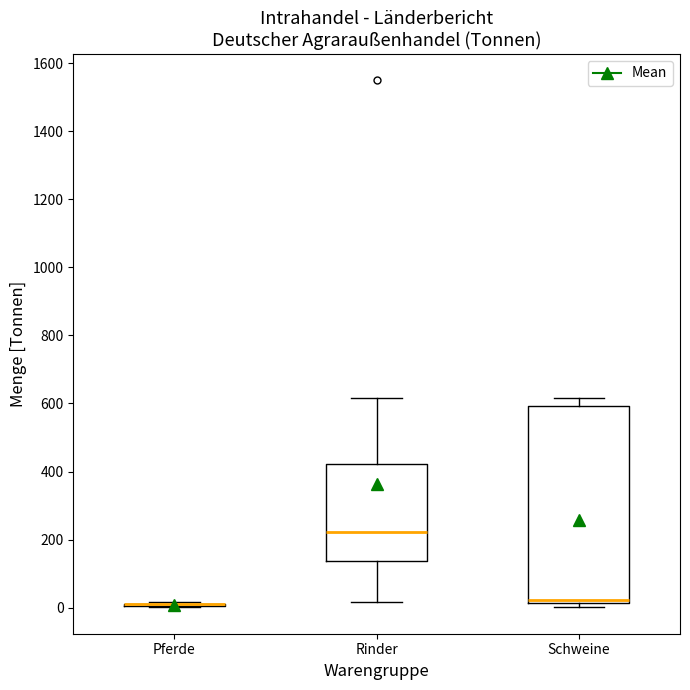

Reading left to right, transcribe this box plot: for each box, give where its median line is, the range the box spans, and where its two whiskers end, as read against the y-axis. The values are not printed on the chart, so give them approximately, as read against the axis.

Pferde: box collapsed to a line at 0, whiskers 0 to 20
Rinder: median 220, box 140 to 420, whiskers 20 to 620
Schweine: median 20 (just above the box's lower edge), box 20 to 600, whiskers 0 to 620